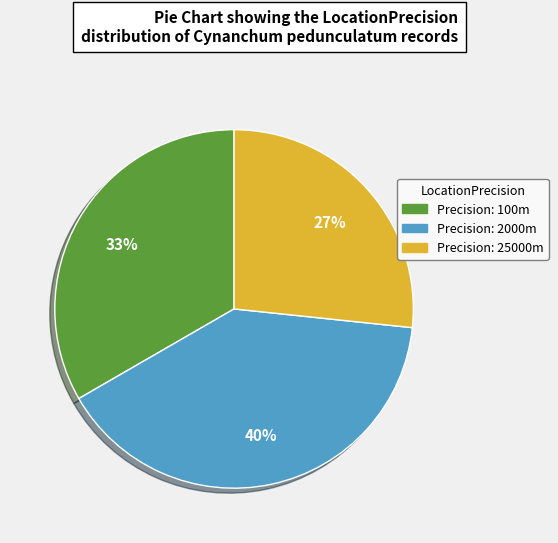

Is there a majority slice in this chart?

No